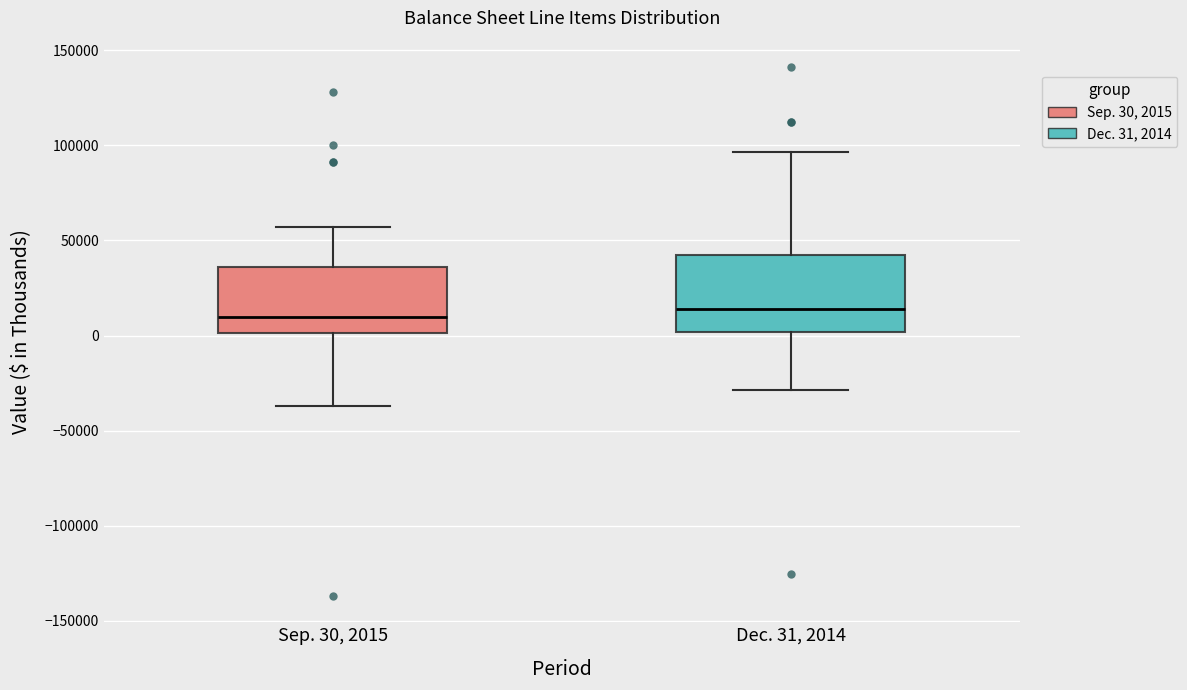

Which box is the tallest, from its lower edge to its upper edge?

Dec. 31, 2014